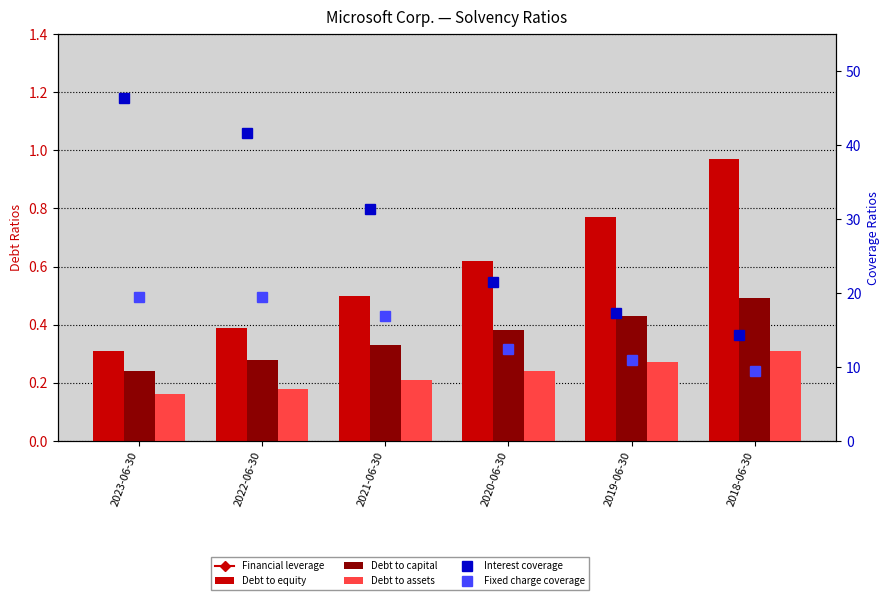

What is the label of the 2nd bar from the left?

2022-06-30